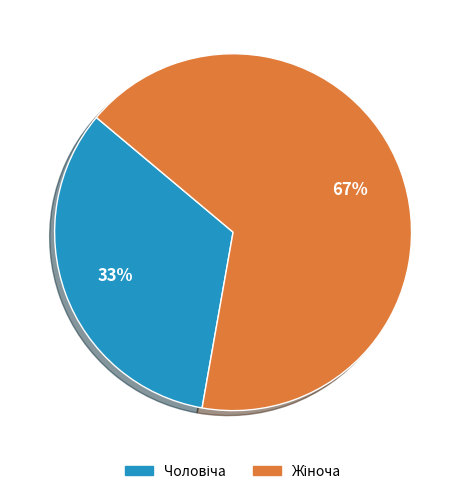

Does any single category account for the majority?

Yes